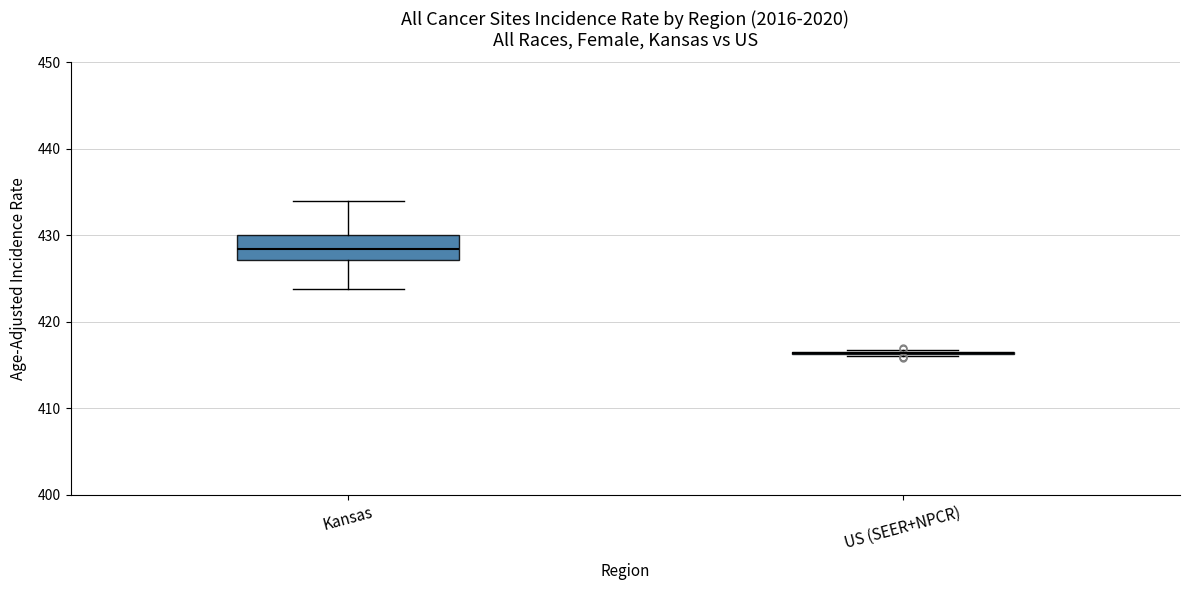

Comparing the boxes themselves (not the whiskers), which one is the tallest?

Kansas